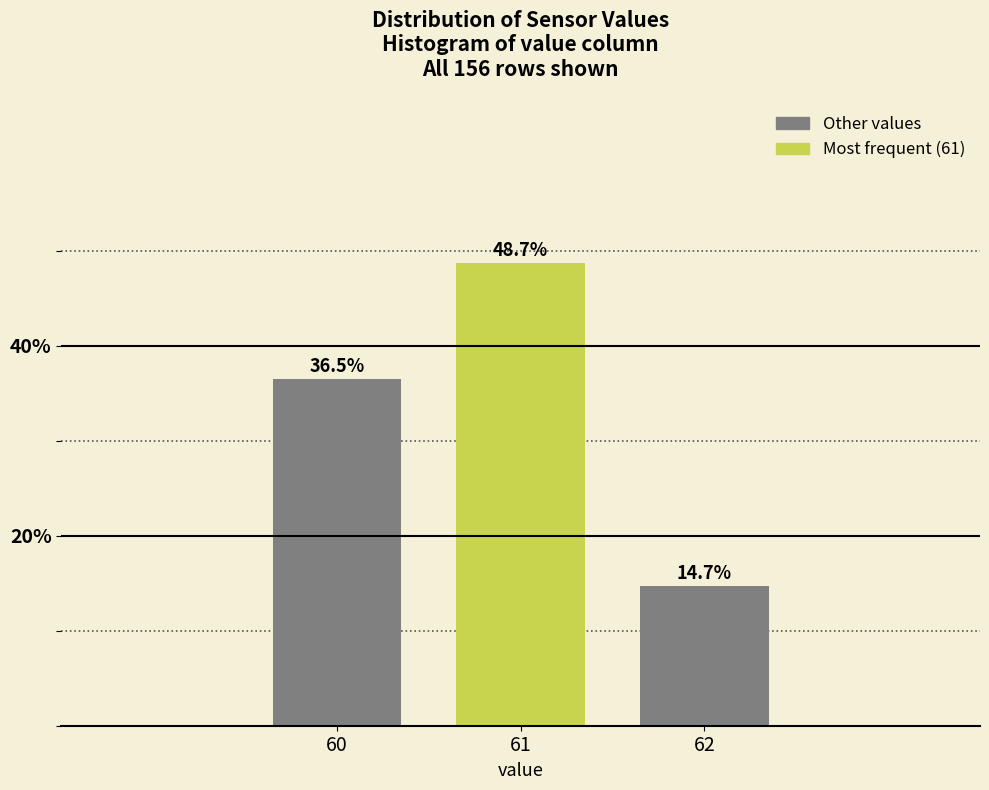

Reading right to left, transcribe all the data shown in this chart.

14.7	48.7	36.5